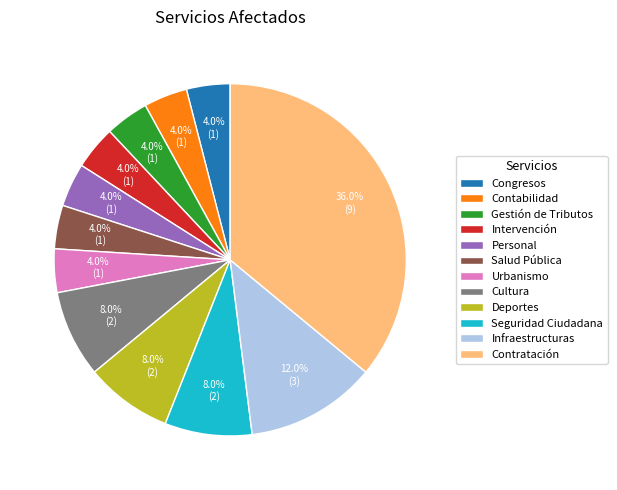

Combined, what portion of the pie is Intervención and Infraestructuras?

16.0%